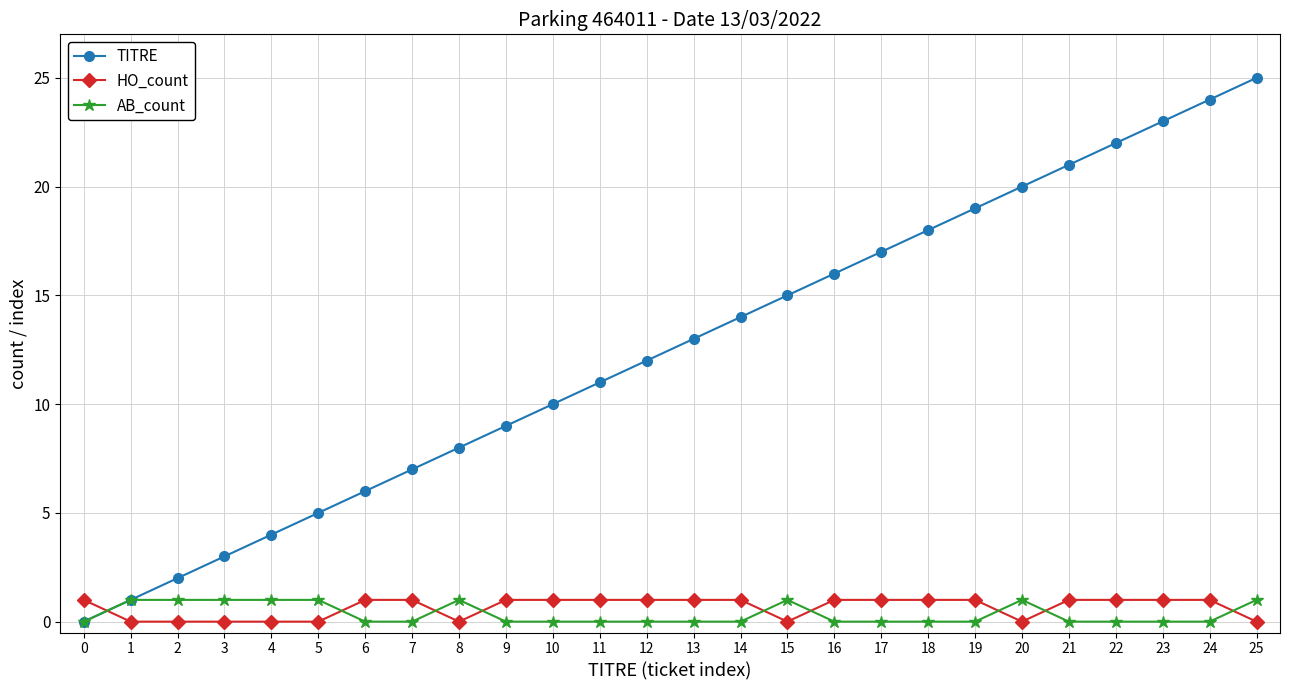

What is the total value across all series at 11?

12